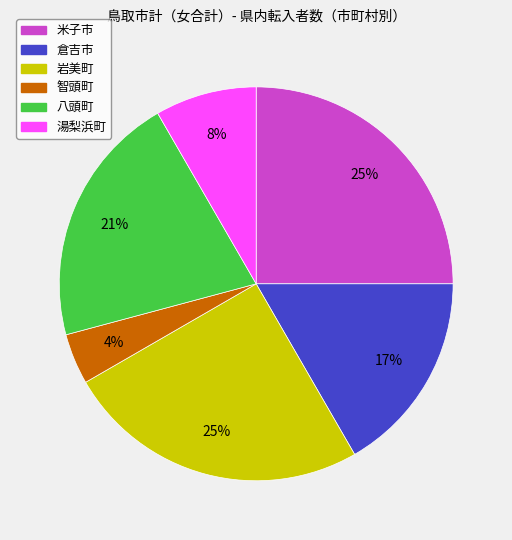

Does any single category account for the majority?

No